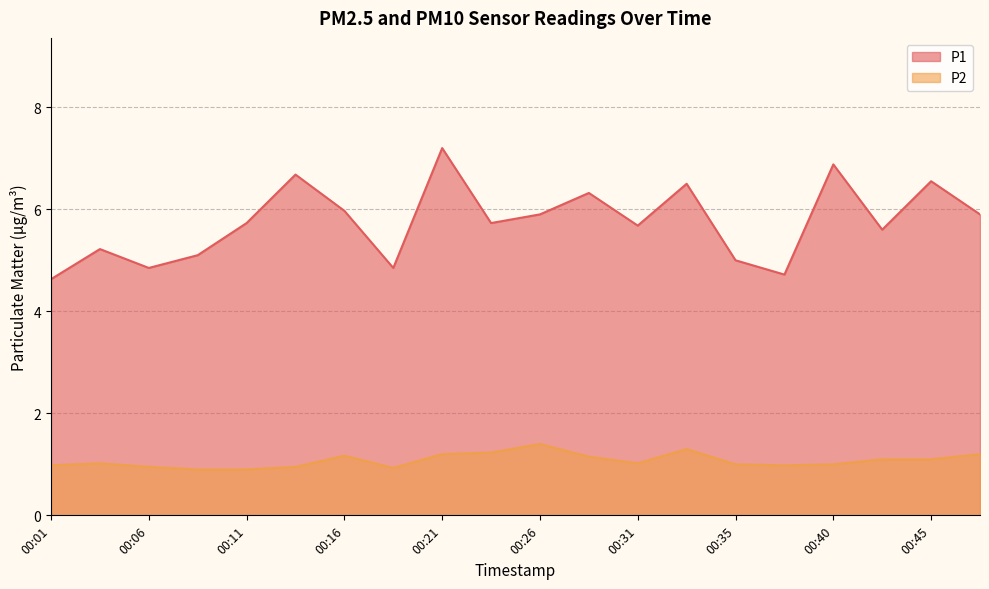

True or false: P1 and P2 intersect in this chart.

False